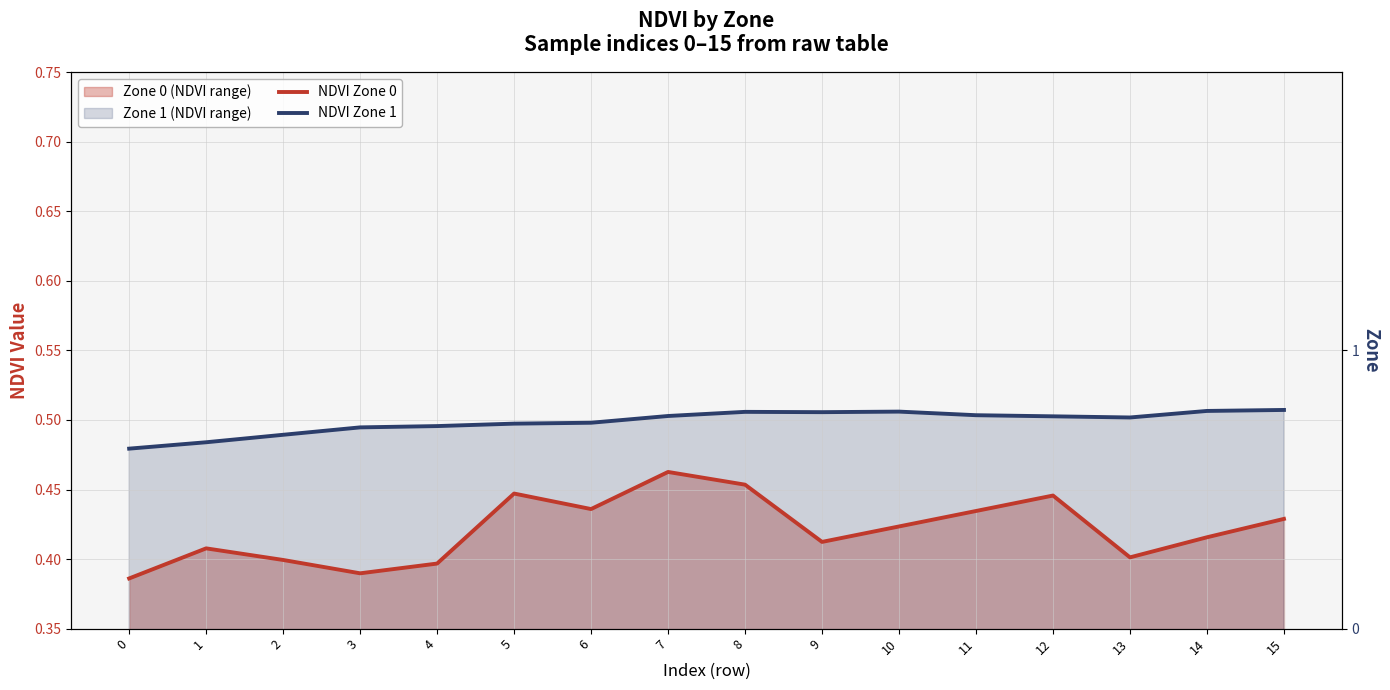

How many lines are shown in the chart?

2